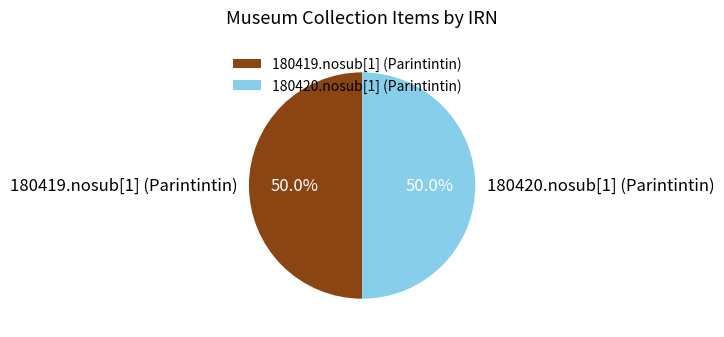

Count the number of slices in the pie.

2